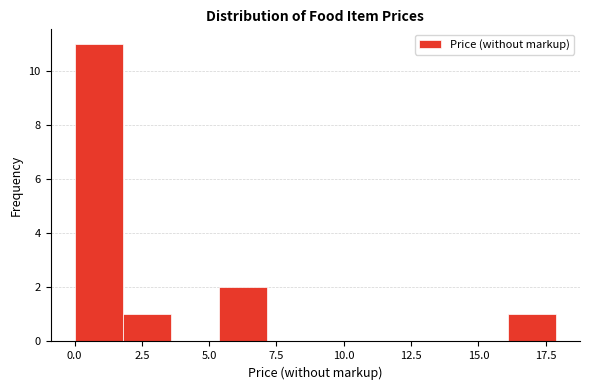

Around what value on the x-axis is the tallest bar? Give the approximate position of its centre, as read against the axis.

1.0